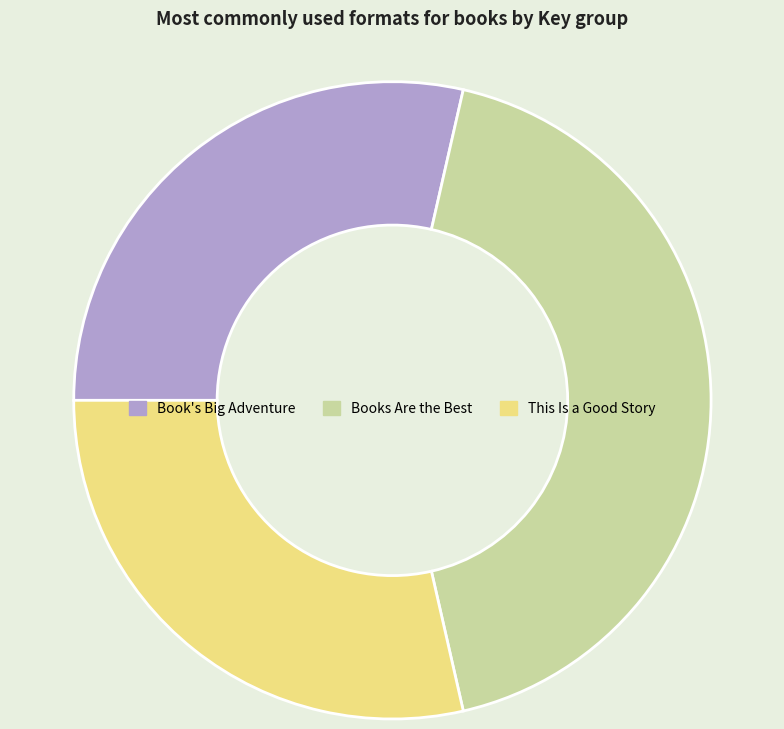

Is there any slice that represents more than half of the pie?

No